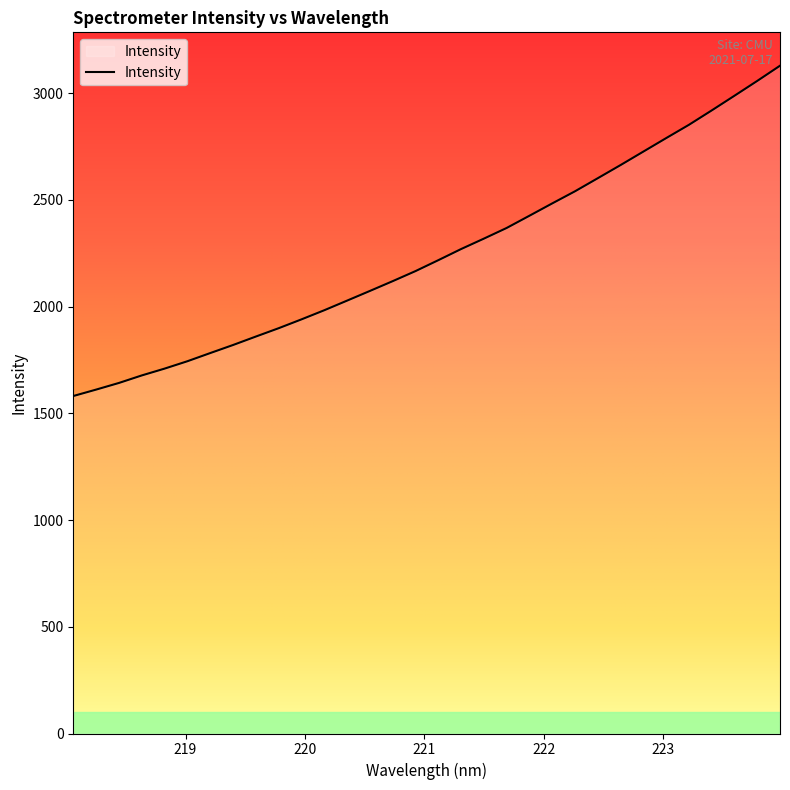

How many lines are shown in the chart?

1